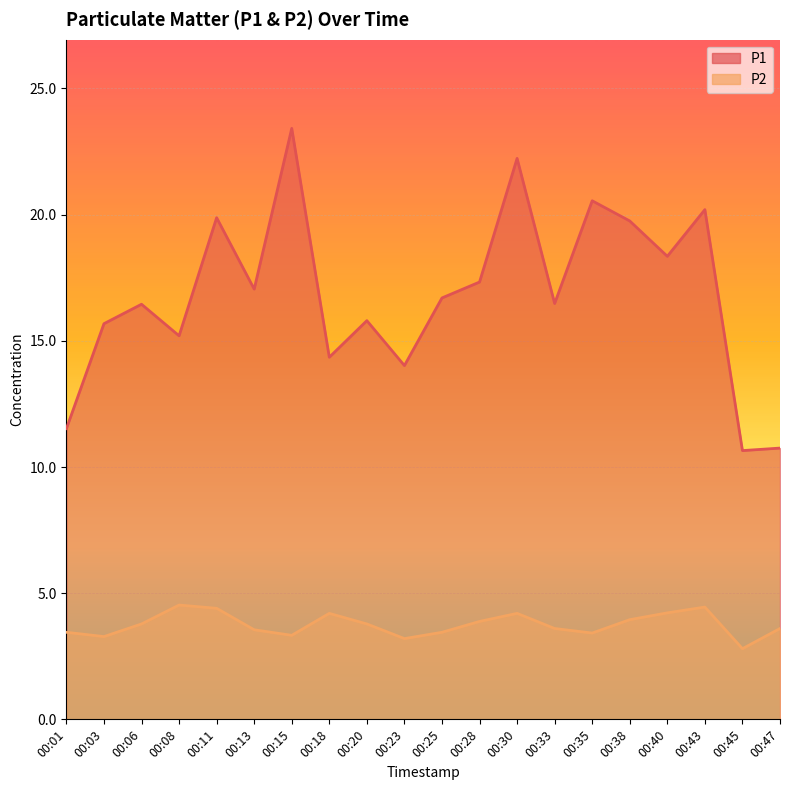

Count the number of data series in this chart.

2